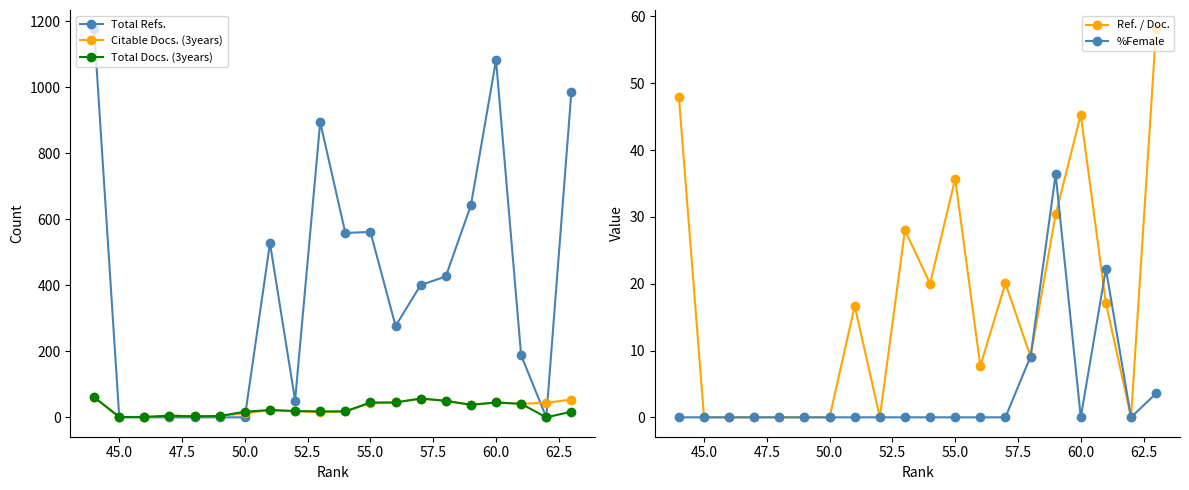

The Citable Docs. (3years) series shows 12 at 50.0. True or false?

True